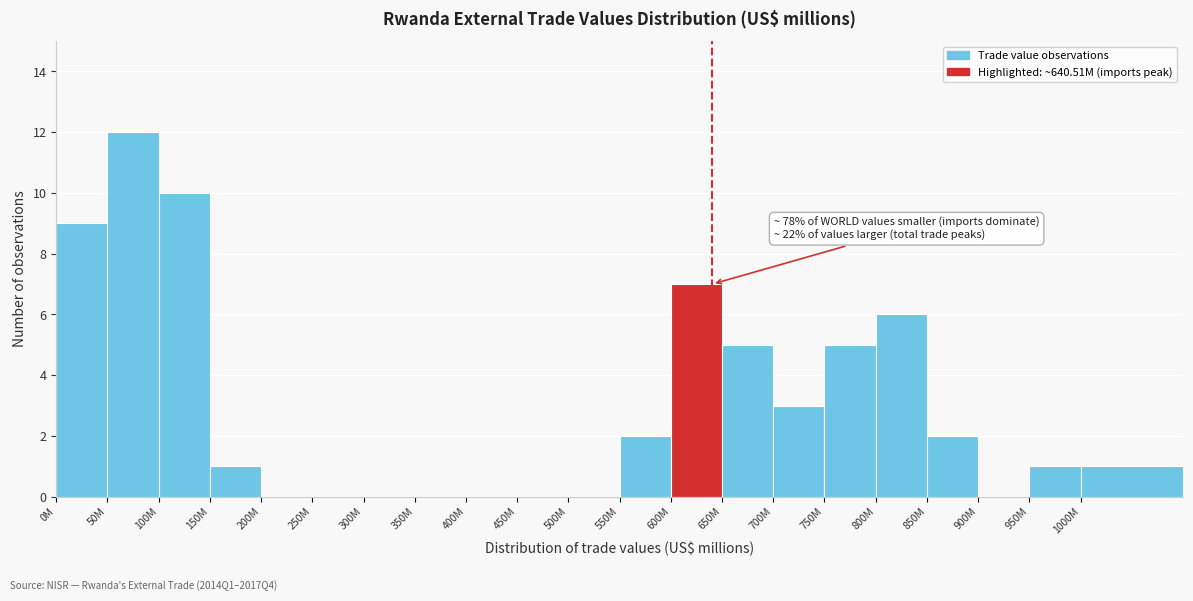

Reading left to right, what are all the values shown in this chart?

0M=9	50M=12	100M=10	150M=1	200M=0	250M=0	300M=0	350M=0	400M=0	450M=0	500M=0	550M=2	600M=7	650M=5	700M=3	750M=5	800M=6	850M=2	900M=0	950M=1	1000M=1